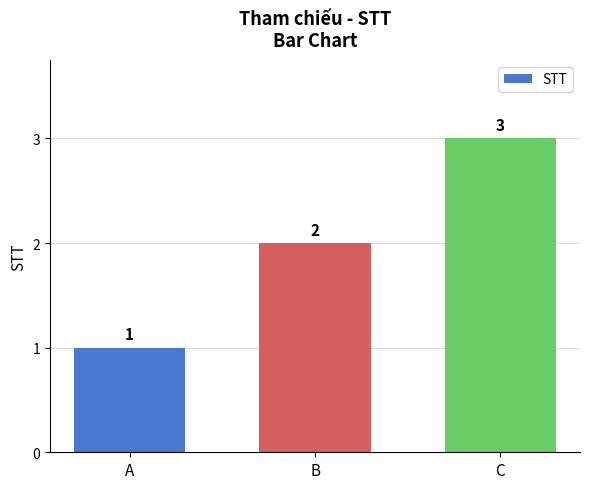

Reading left to right, transcribe all the data shown in this chart.

A=1	B=2	C=3